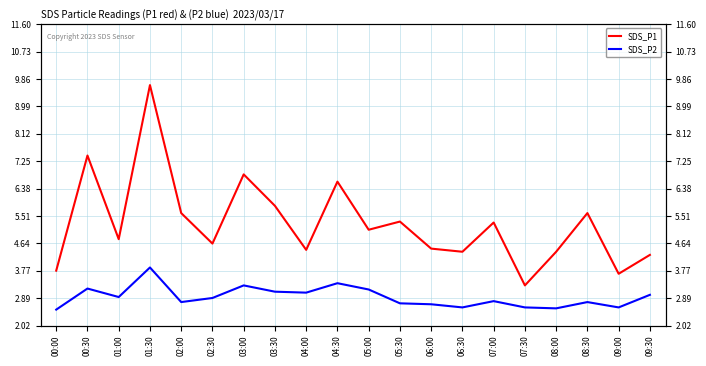

What is the difference between the second highest and second lowest values in the SDS_P2 series?

0.8